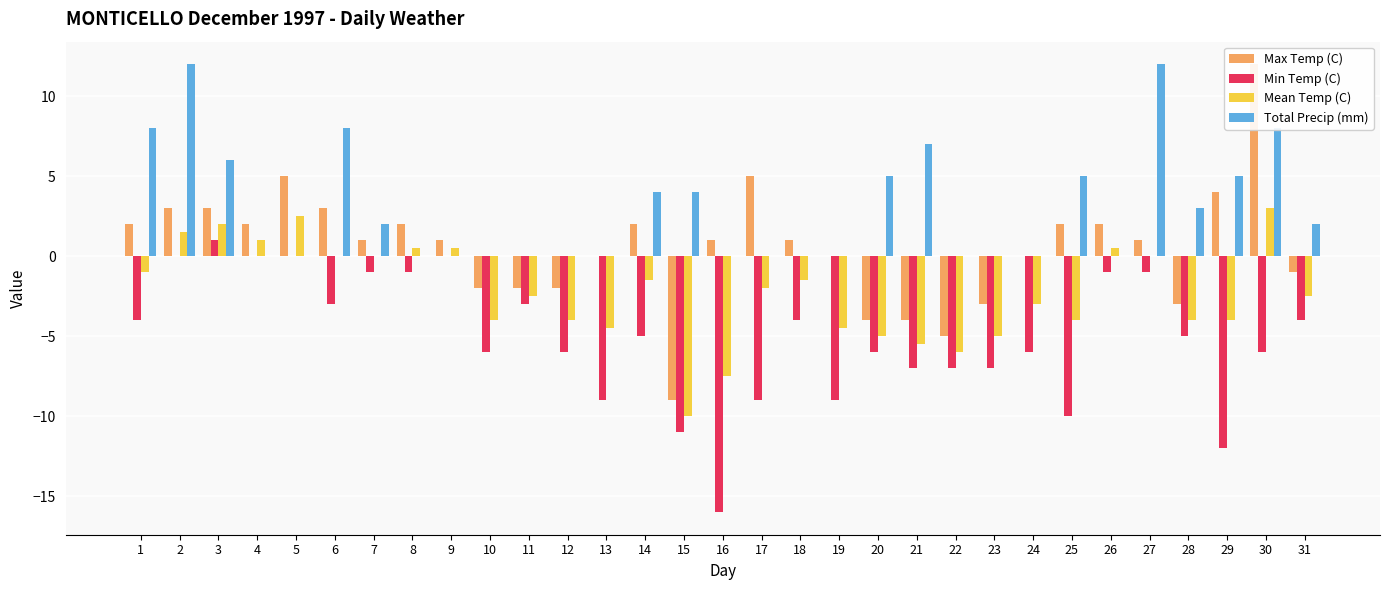

Reading left to right, transcribe all the data shown in this chart.

Max Temp (C): 1=2.0	2=3.0	3=3.0	4=2.0	5=5.0	6=3.0	7=1.0	8=2.0	9=1.0	10=-2.0	11=-2.0	12=-2.0	13=0.0	14=2.0	15=-9.0	16=1.0	17=5.0	18=1.0	19=0.0	20=-4.0	21=-4.0	22=-5.0	23=-3.0	24=0.0	25=2.0	26=2.0	27=1.0	28=-3.0	29=4.0	30=12.0	31=-1.0
Min Temp (C): 1=-4.0	2=0.0	3=1.0	4=0.0	5=0.0	6=-3.0	7=-1.0	8=-1.0	9=0.0	10=-6.0	11=-3.0	12=-6.0	13=-9.0	14=-5.0	15=-11.0	16=-16.0	17=-9.0	18=-4.0	19=-9.0	20=-6.0	21=-7.0	22=-7.0	23=-7.0	24=-6.0	25=-10.0	26=-1.0	27=-1.0	28=-5.0	29=-12.0	30=-6.0	31=-4.0
Mean Temp (C): 1=-1.0	2=1.5	3=2.0	4=1.0	5=2.5	6=0.0	7=0.0	8=0.5	9=0.5	10=-4.0	11=-2.5	12=-4.0	13=-4.5	14=-1.5	15=-10.0	16=-7.5	17=-2.0	18=-1.5	19=-4.5	20=-5.0	21=-5.5	22=-6.0	23=-5.0	24=-3.0	25=-4.0	26=0.5	27=0.0	28=-4.0	29=-4.0	30=3.0	31=-2.5
Total Precip (mm): 1=8.0	2=12.0	3=6.0	4=0.0	5=0.0	6=8.0	7=2.0	8=0.0	9=0.0	10=0.0	11=0.0	12=0.0	13=0.0	14=4.0	15=4.0	16=0.0	17=0.0	18=0.0	19=0.0	20=5.0	21=7.0	22=0.0	23=0.0	24=0.0	25=5.0	26=0.0	27=12.0	28=3.0	29=5.0	30=8.0	31=2.0